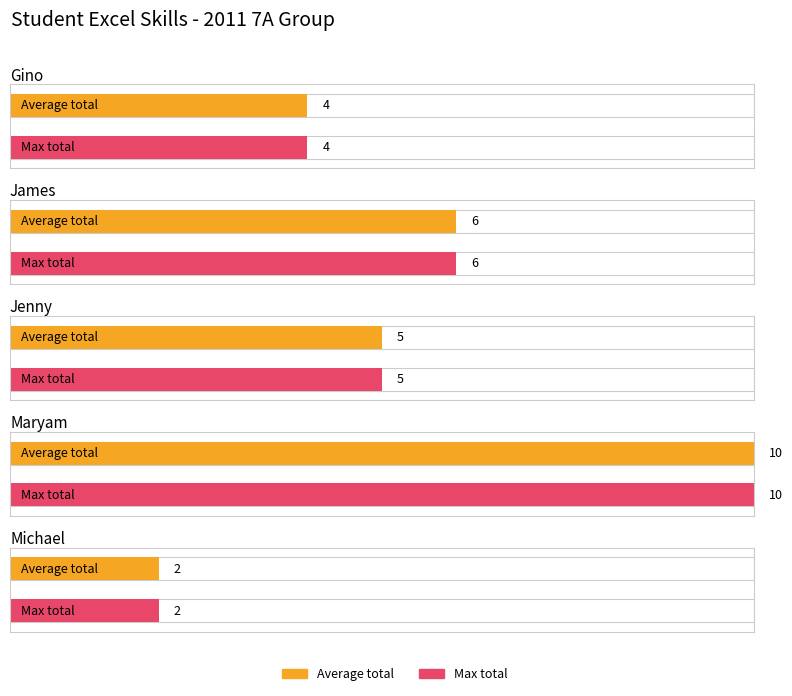

List the series in order of their peak value, highest first.

Average total, Max total